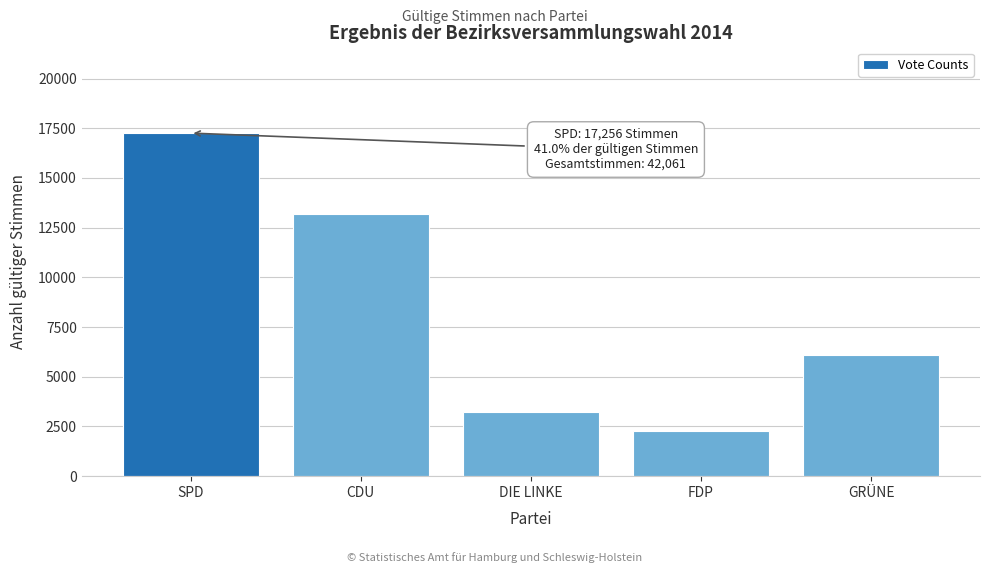

Reading left to right, what are all the values shown in this chart?

17256	13210	3244	2260	6091